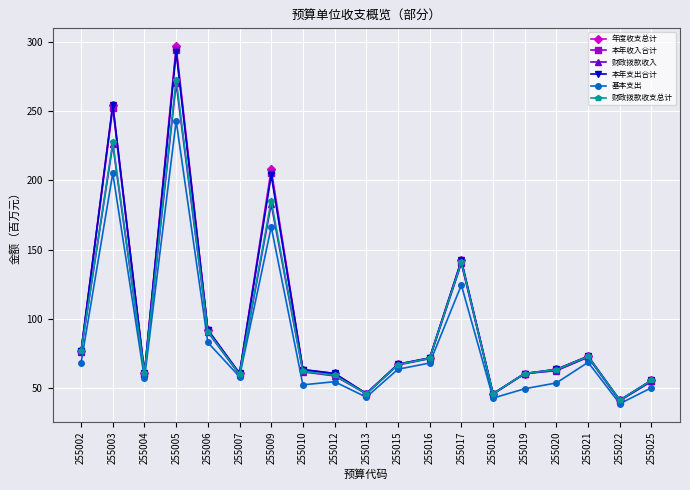

Where does the 财政拨款收入 series first go above 62?

255002